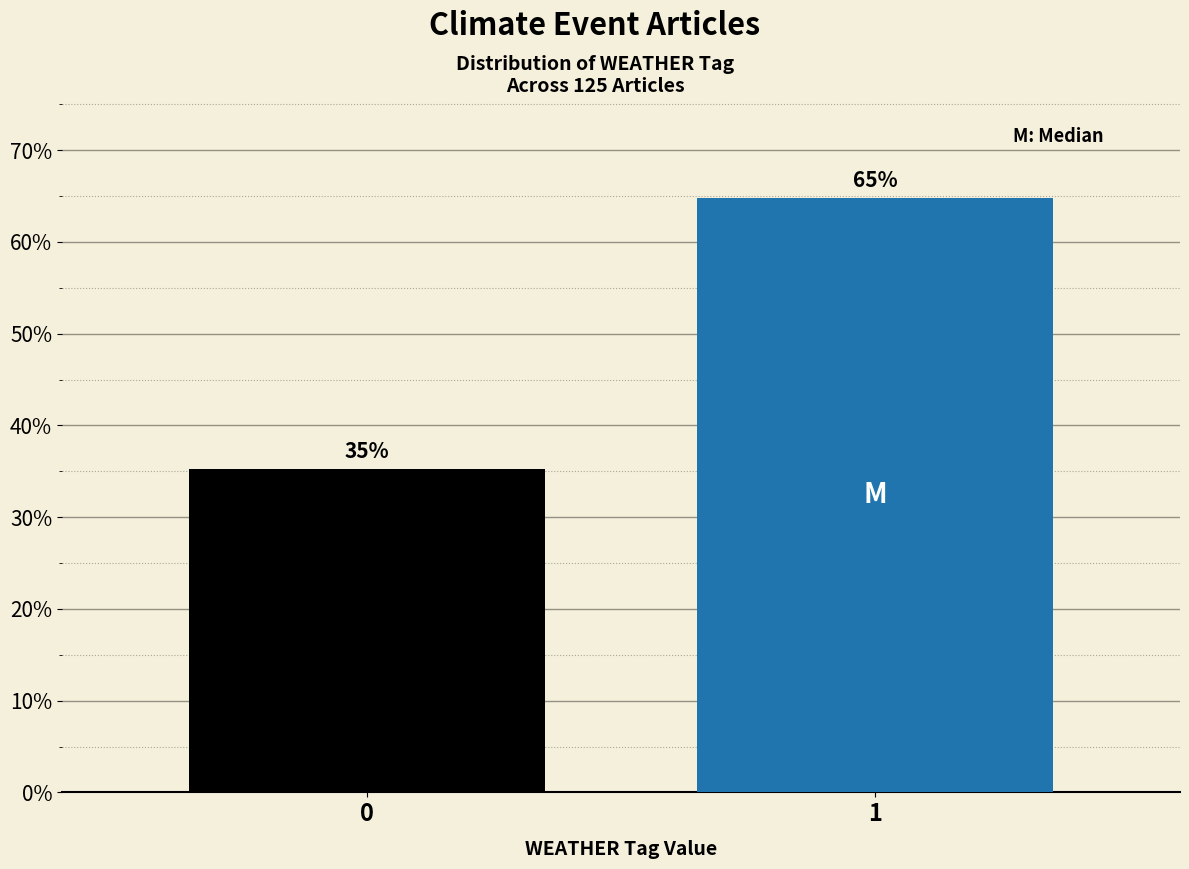

True or false: the data shows 35.2 at 0.

True